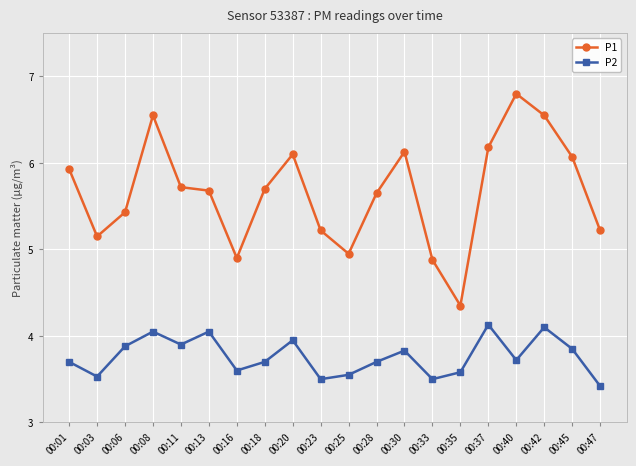

Rank the series at 00:03 from lowest to highest value.

P2, P1